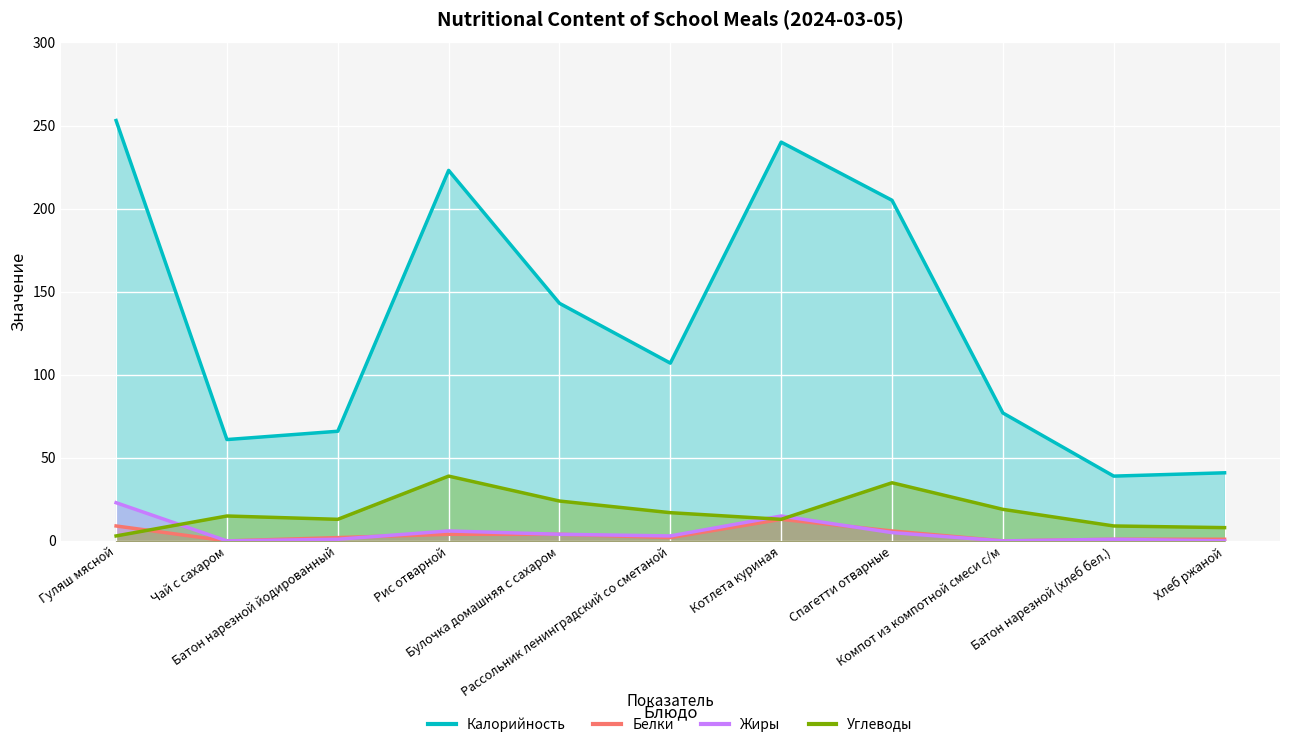

True or false: Жиры has a value of 23 at Гуляш мясной.

True